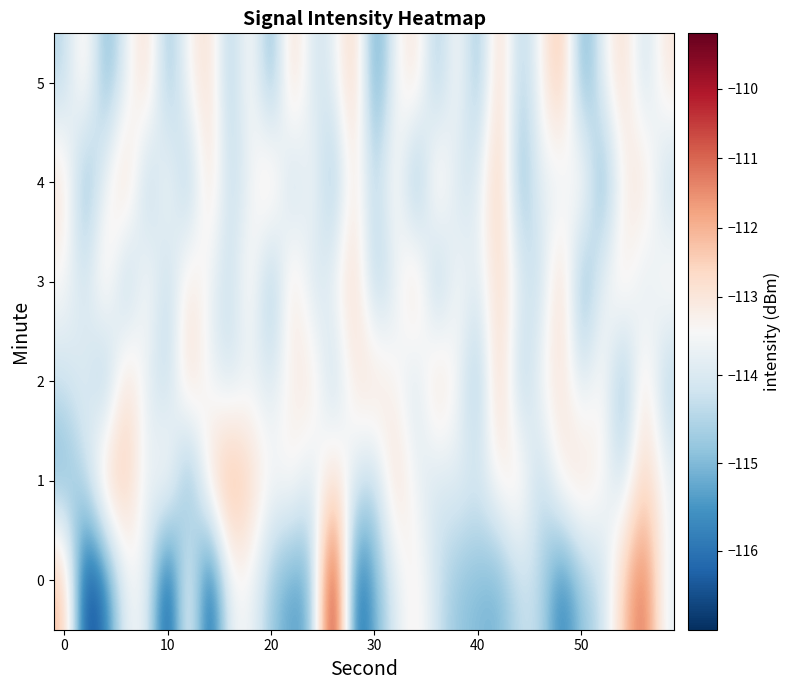

How many series are shown in this chart?

6